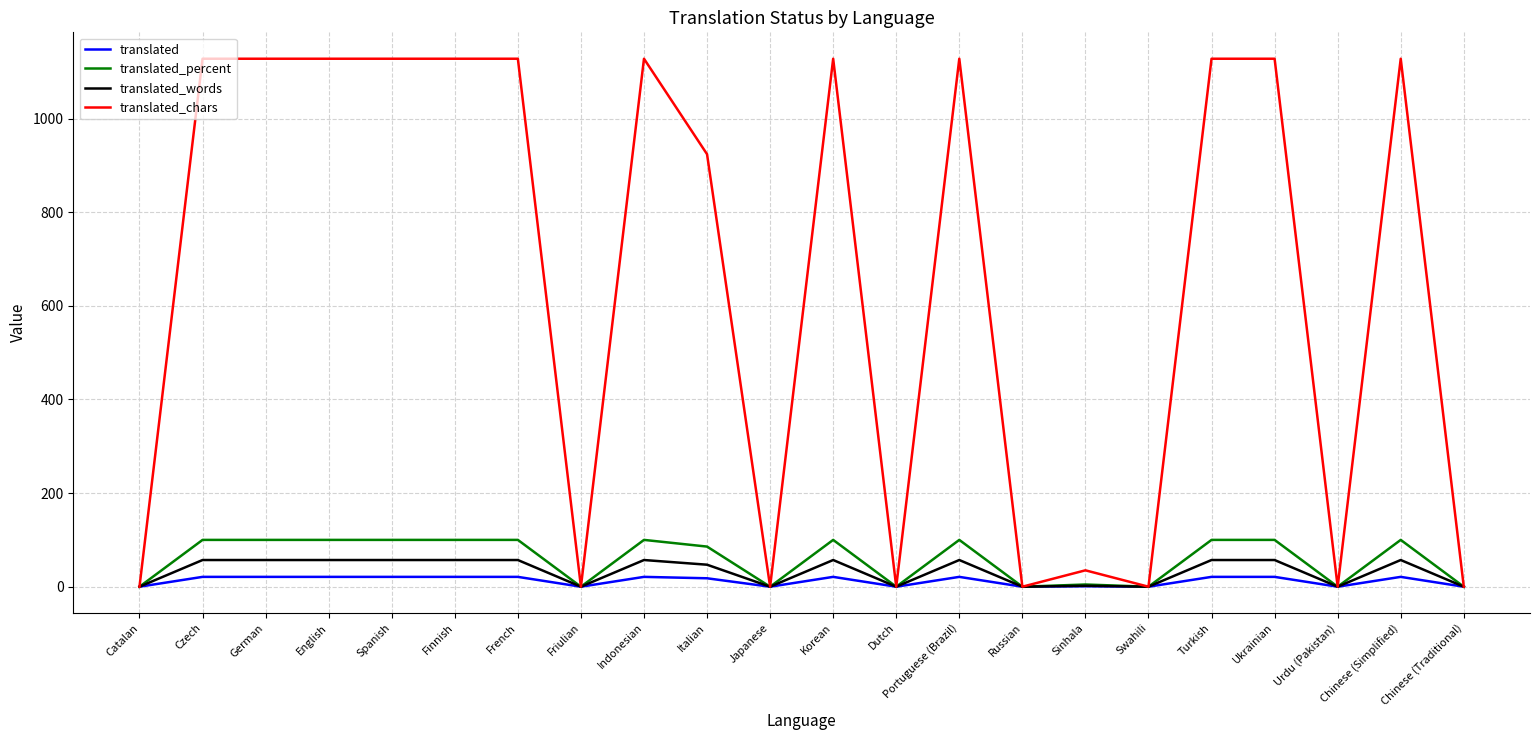

List the series in order of their peak value, lowest first.

translated, translated_words, translated_percent, translated_chars